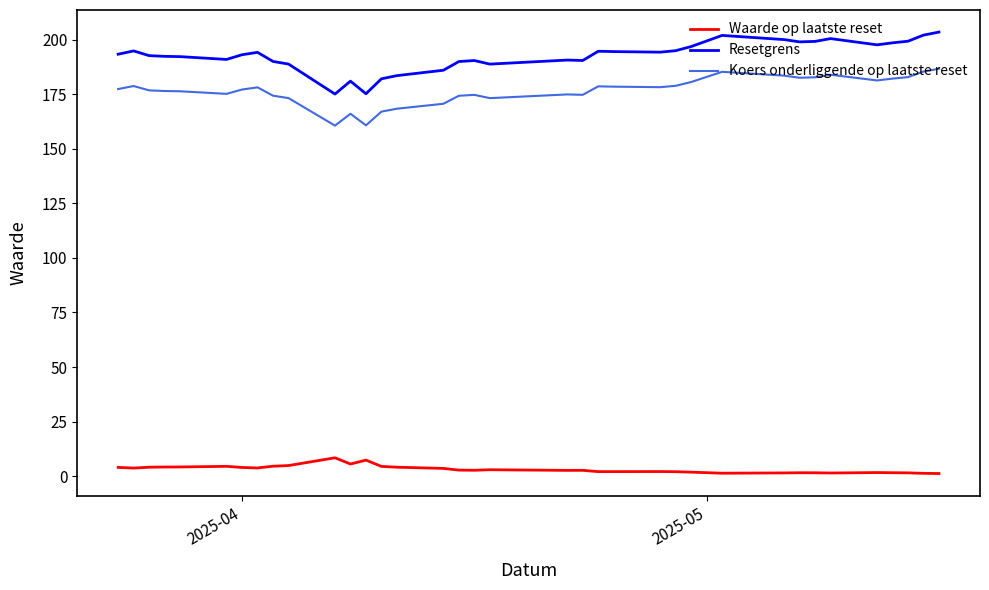

What is the maximum value shown in the chart?

203.4